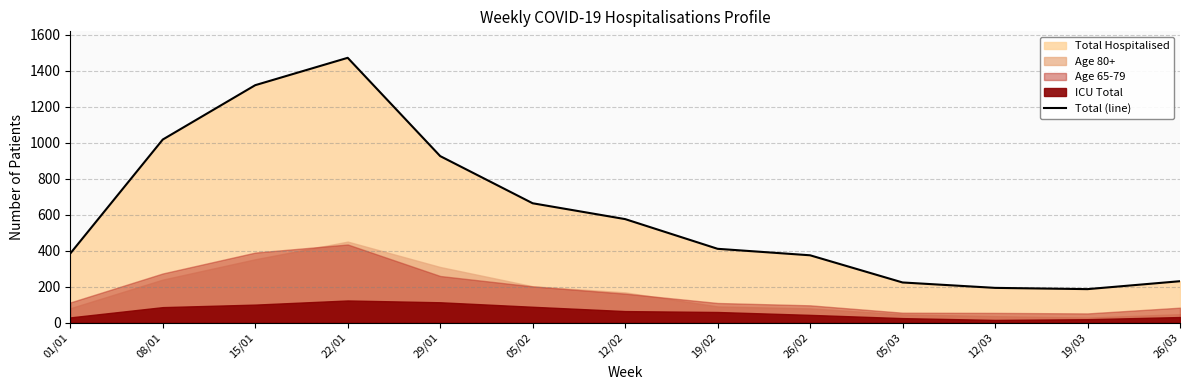

What is the difference between the maximum and minimum values?

1285